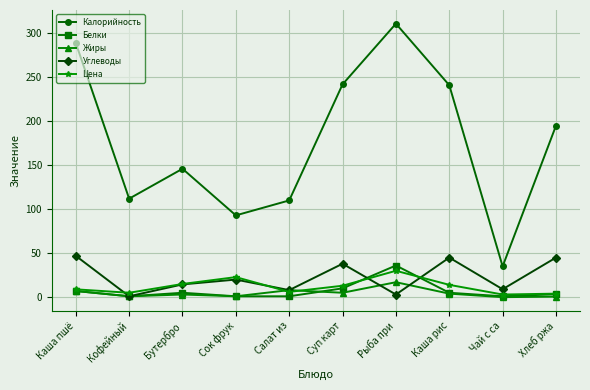

What position from the left is Суп карт?

6